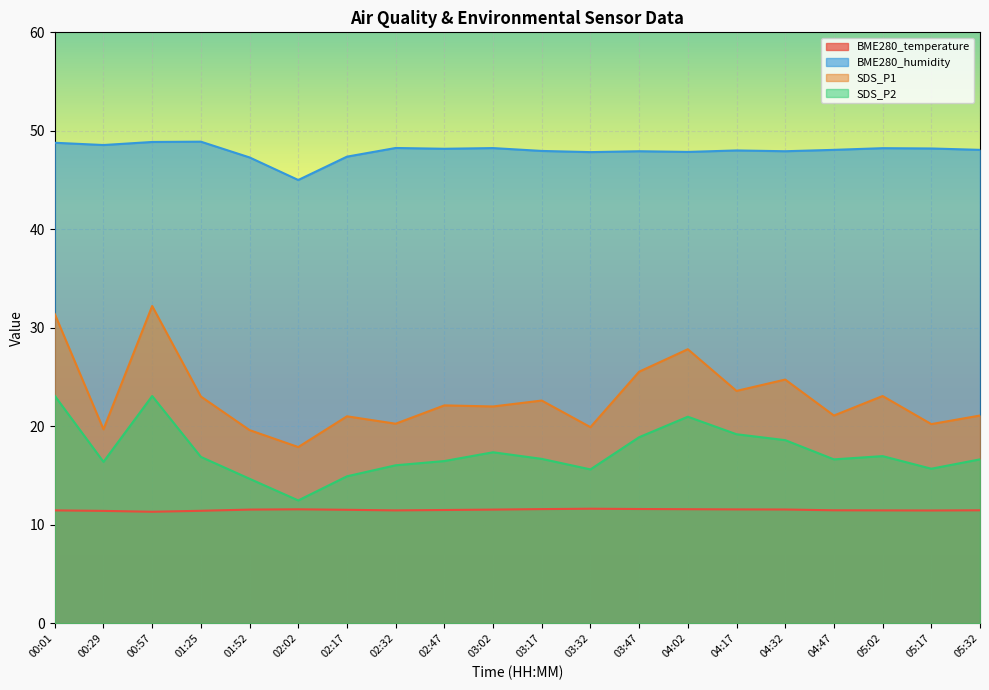

How many categories are shown in the chart?

20